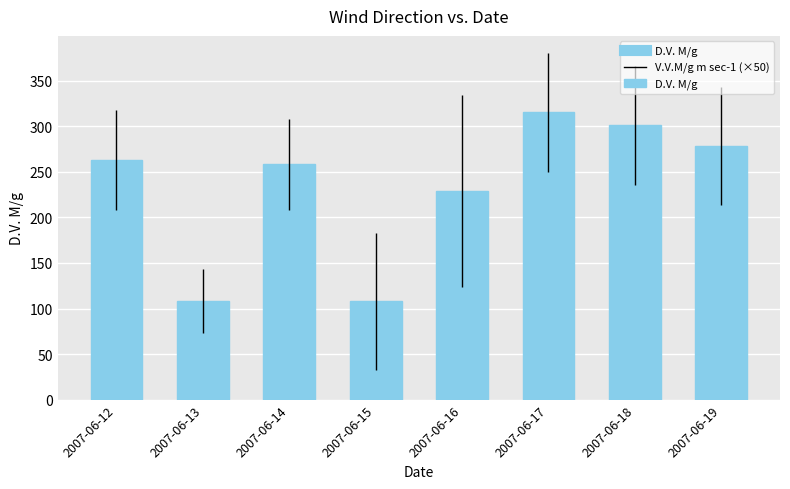

What is the smallest value displayed?

108